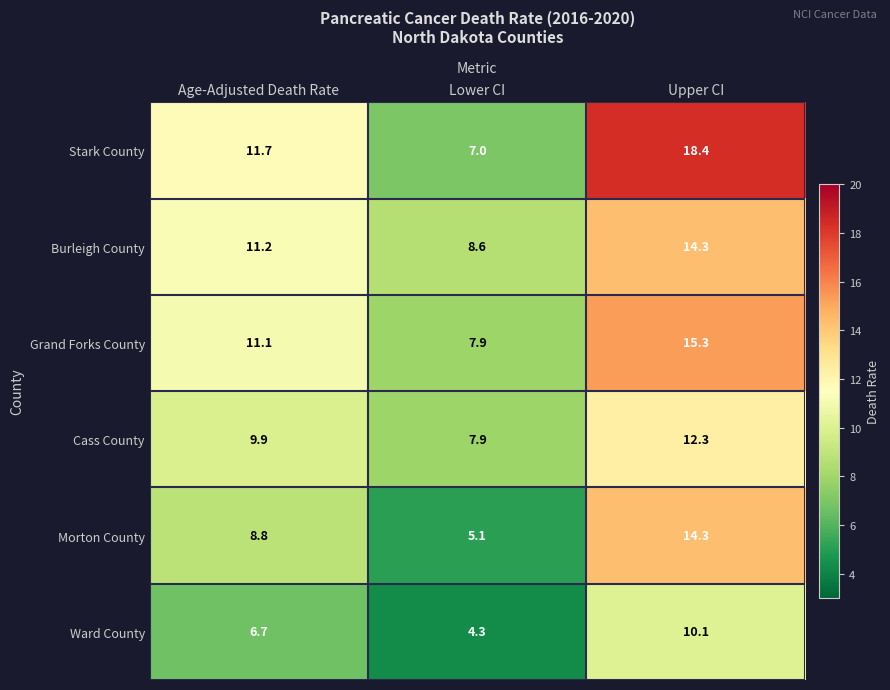

What is the minimum value shown in the chart?

4.3